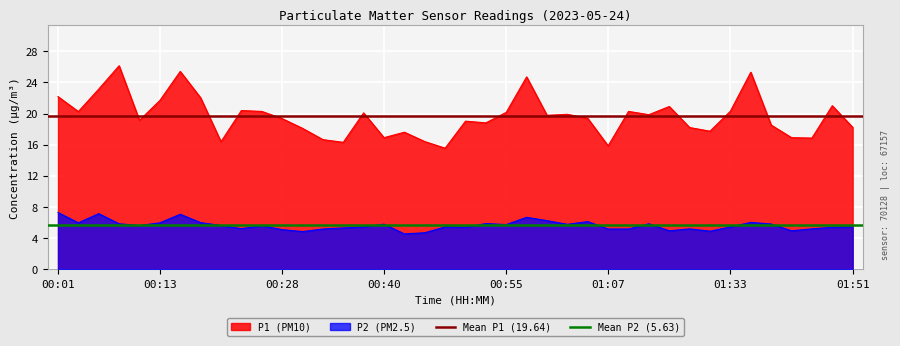

The P2 (PM2.5) series shows 7.3 at 00:01. True or false?

True